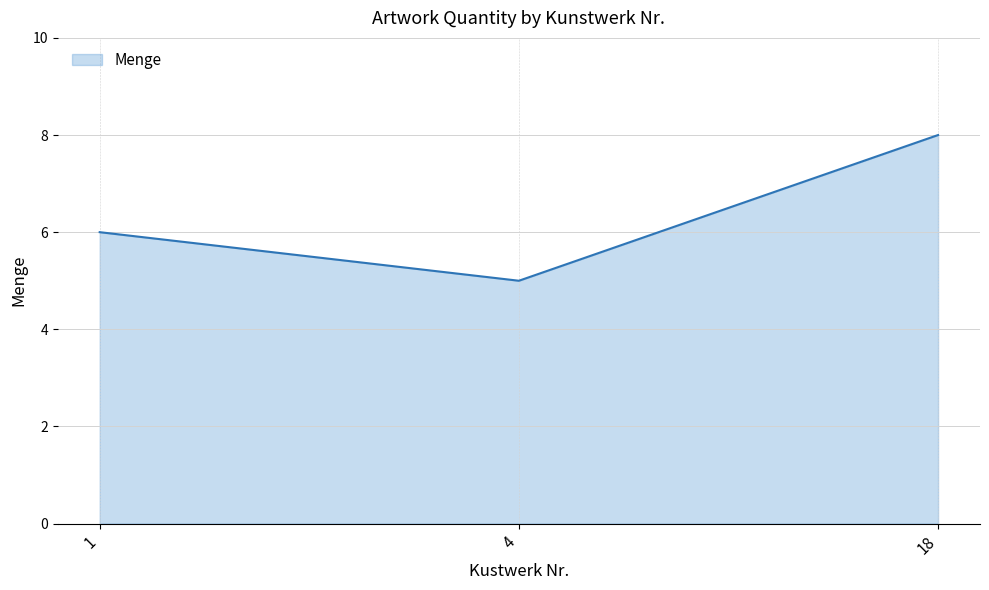

What is the sum of all values?

19